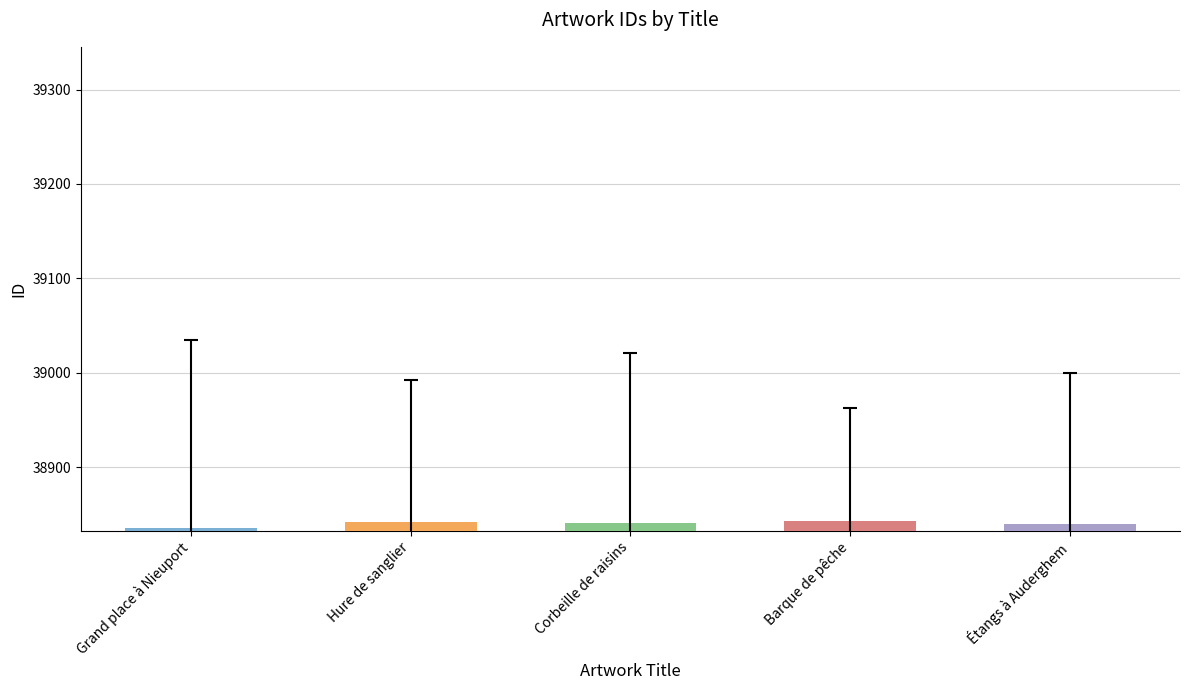

How many data points does each series have?

5